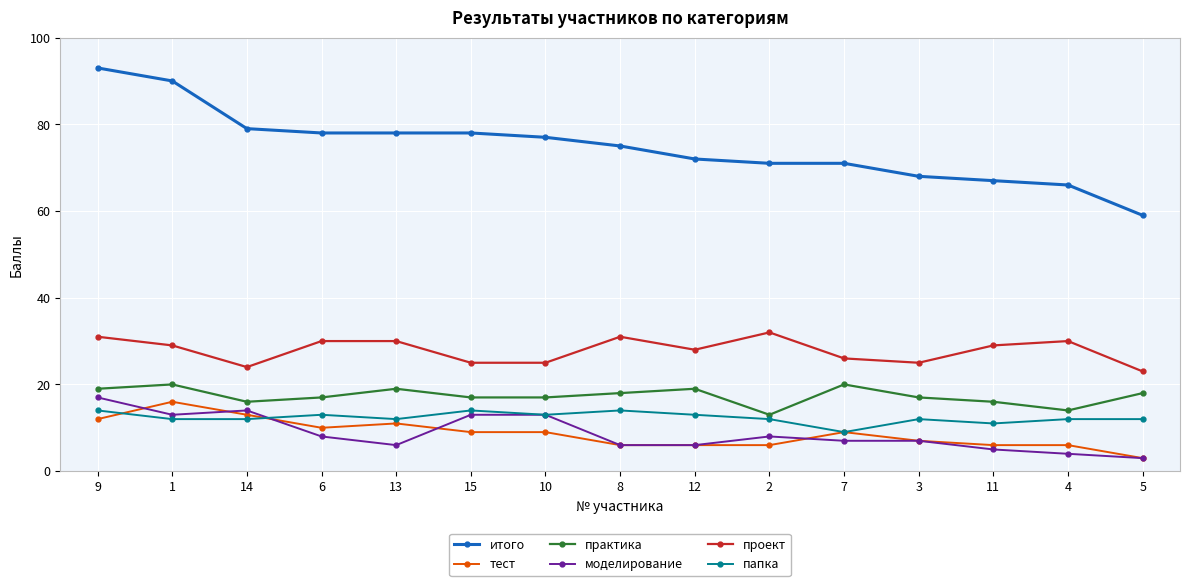

True or false: моделирование and практика cross at least once.

False